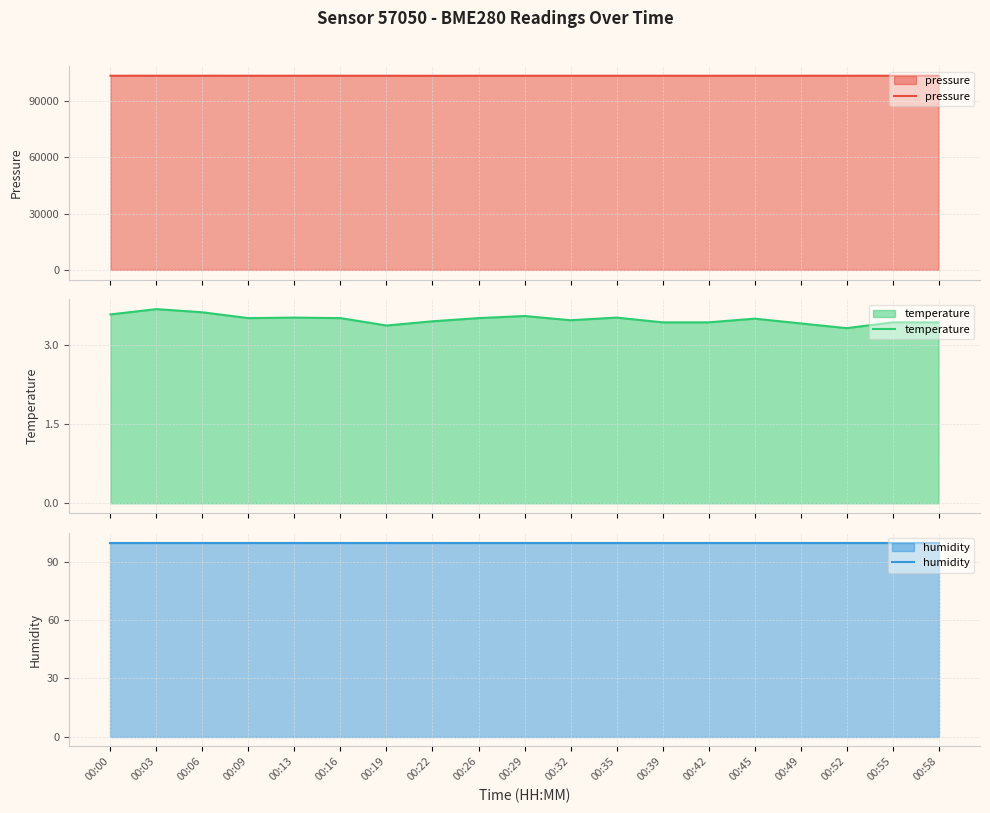

What is the difference between the maximum and minimum values in the temperature series?

0.4